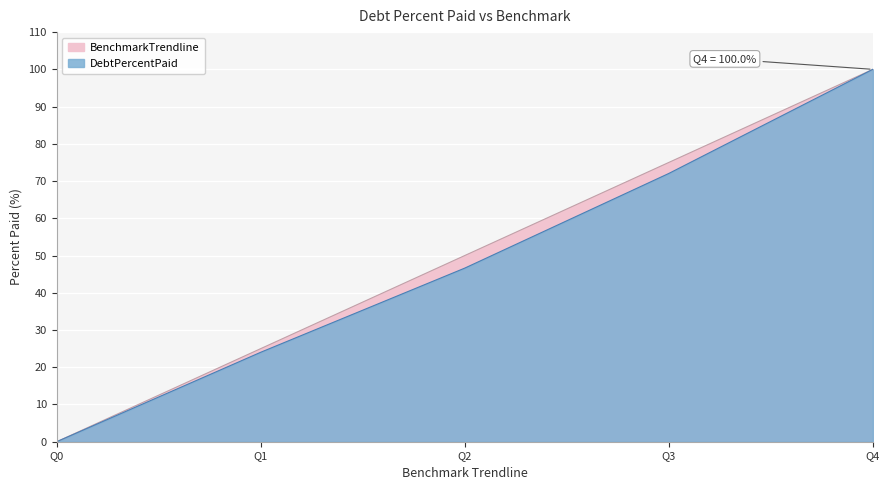

What value does the DebtPercentPaid series have at Q1?

24.0